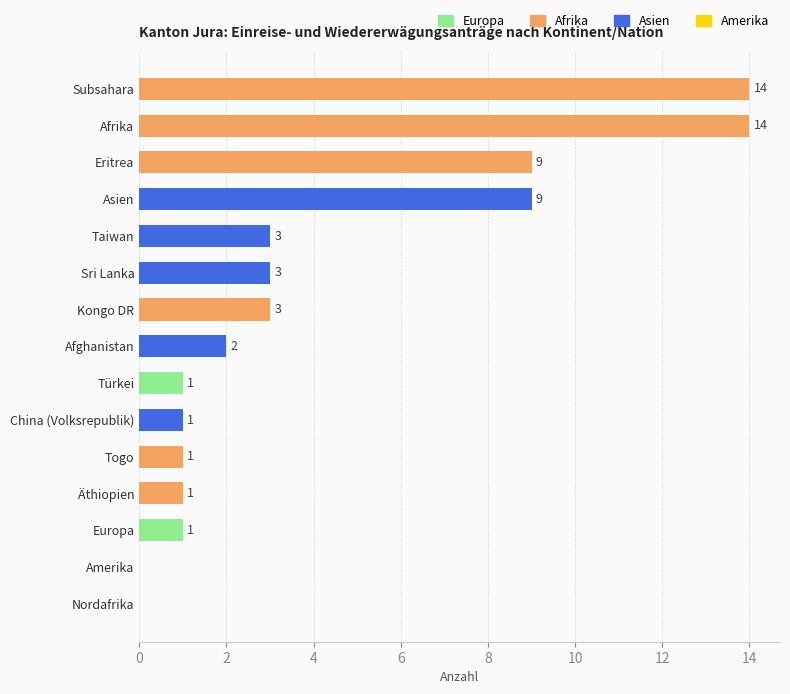

What is the change in value from Amerika to Sri Lanka?

+3